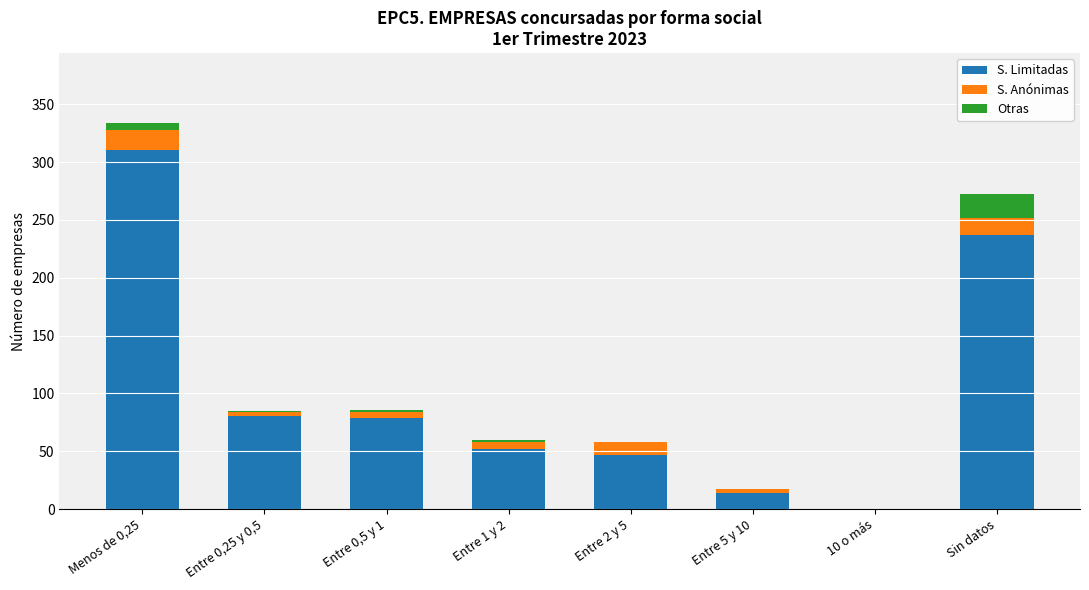

How many categories are shown in the chart?

8